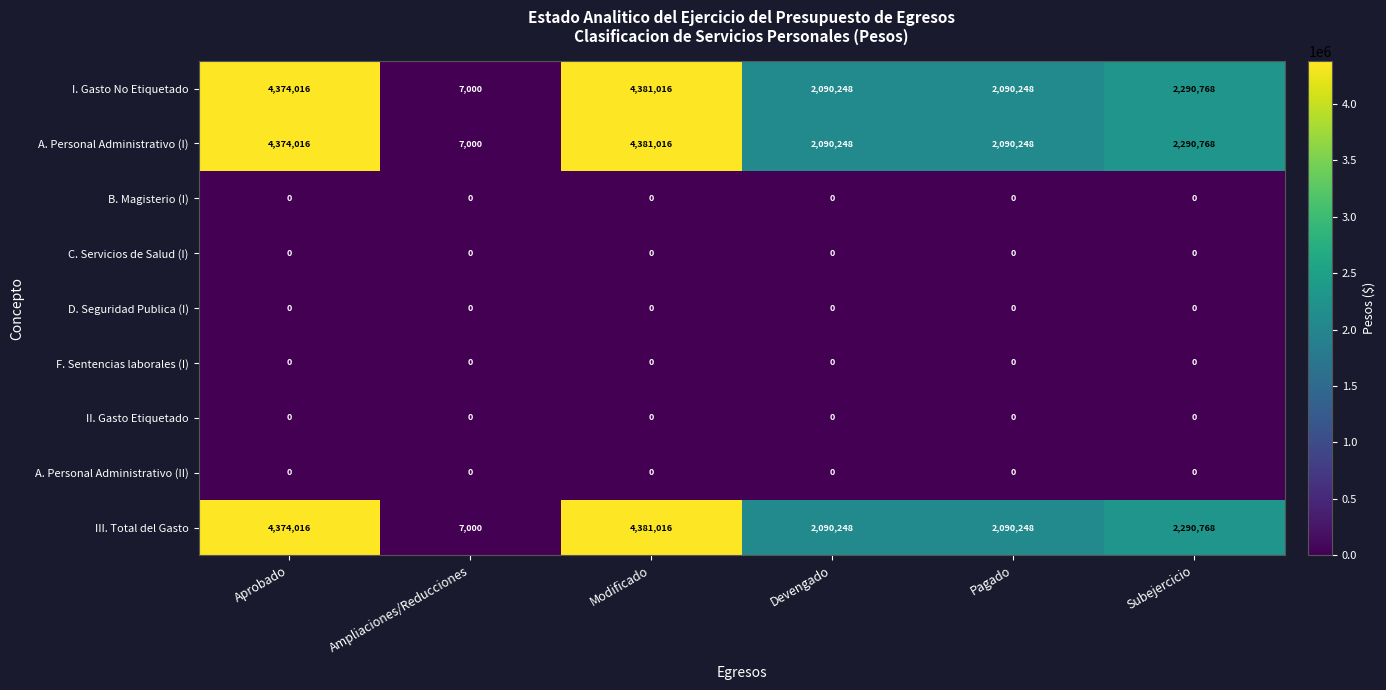

The F. Sentencias laborales (I) series shows 0 at Aprobado. True or false?

True